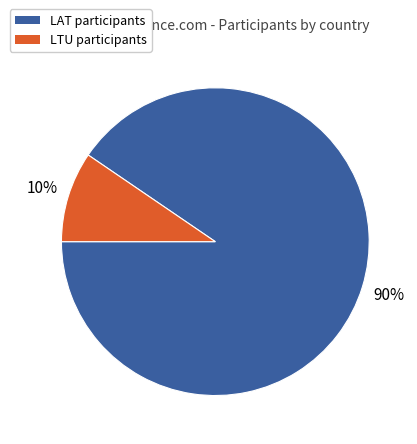

To the nearest percent, what is the combined percentage of LTU and LAT?

100%